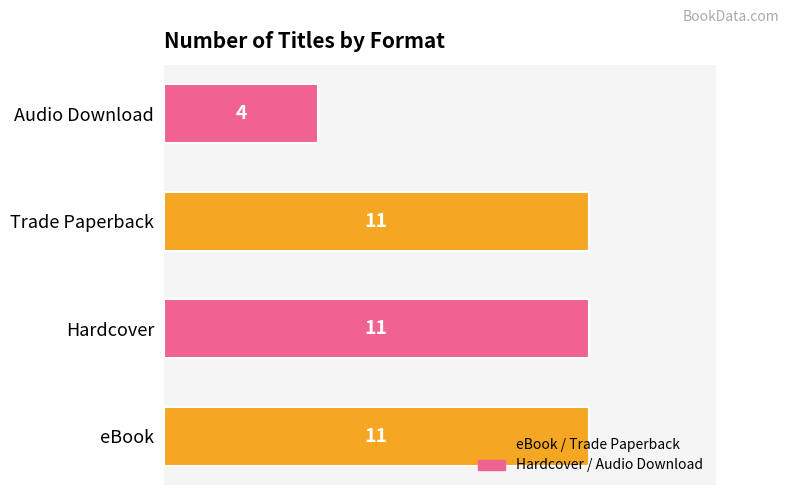

What is the difference between the maximum and minimum values?

7